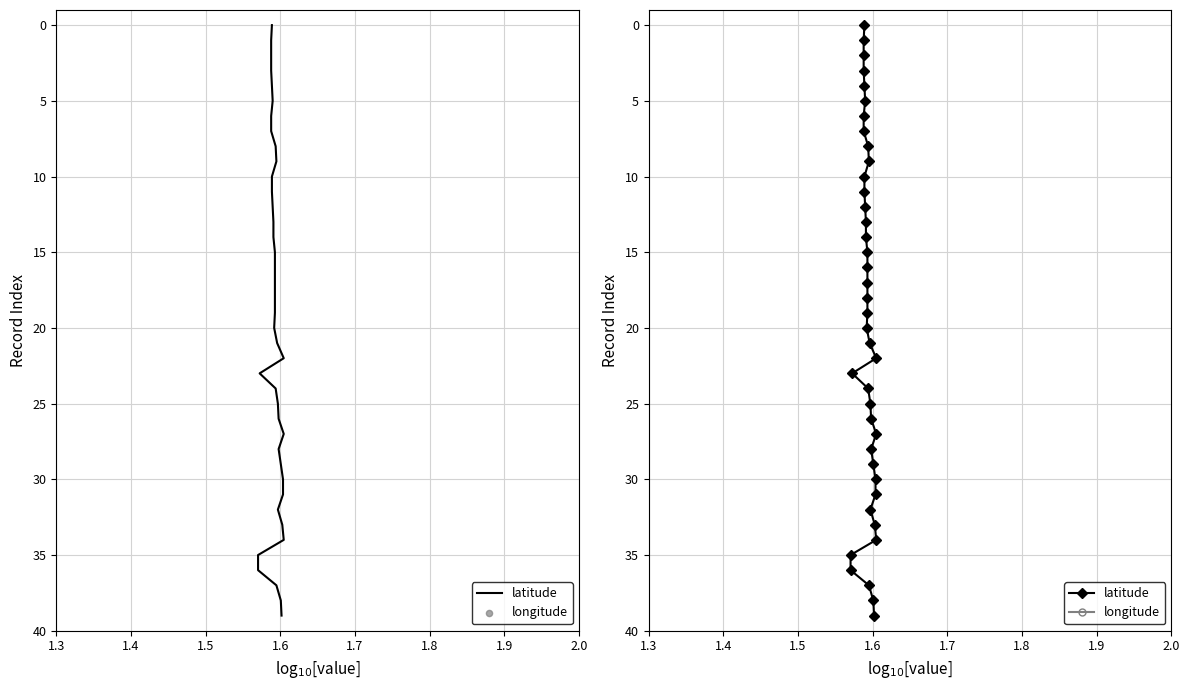

Is the value of longitude at 30 greater than the value of latitude at 33?

No